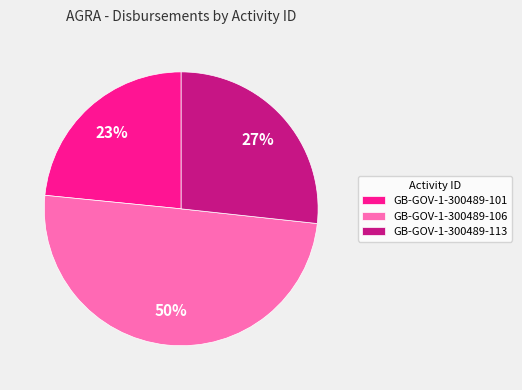

Which slice is the smallest?

GB-GOV-1-300489-101